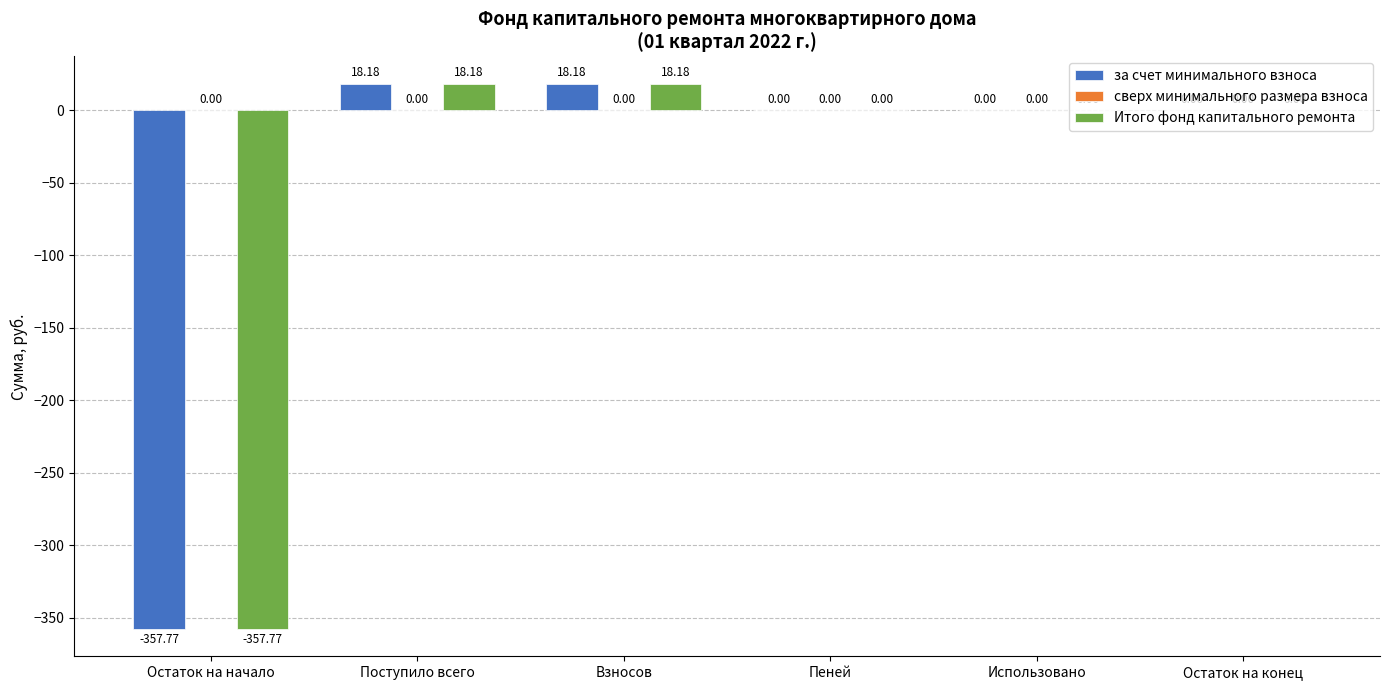

Is the value of за счет минимального взноса at Остаток на начало greater than the value of Итого фонд капитального ремонта at Взносов?

No